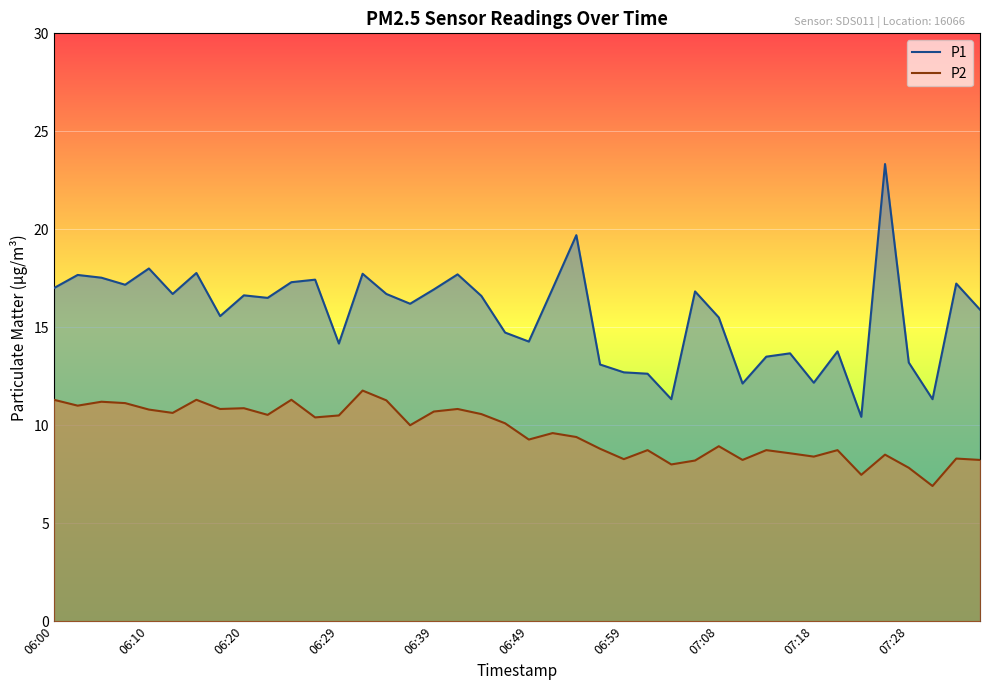

Rank the series by their maximum value, from highest to lowest.

P1, P2